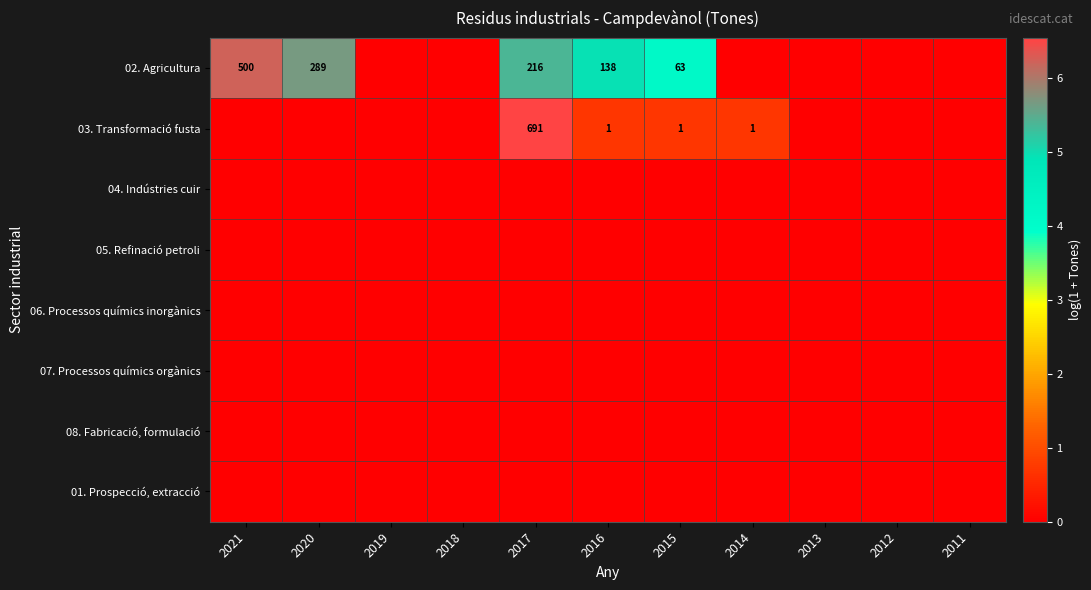

True or false: 03. Transformació fusta has a value of 1 at 2014.

True